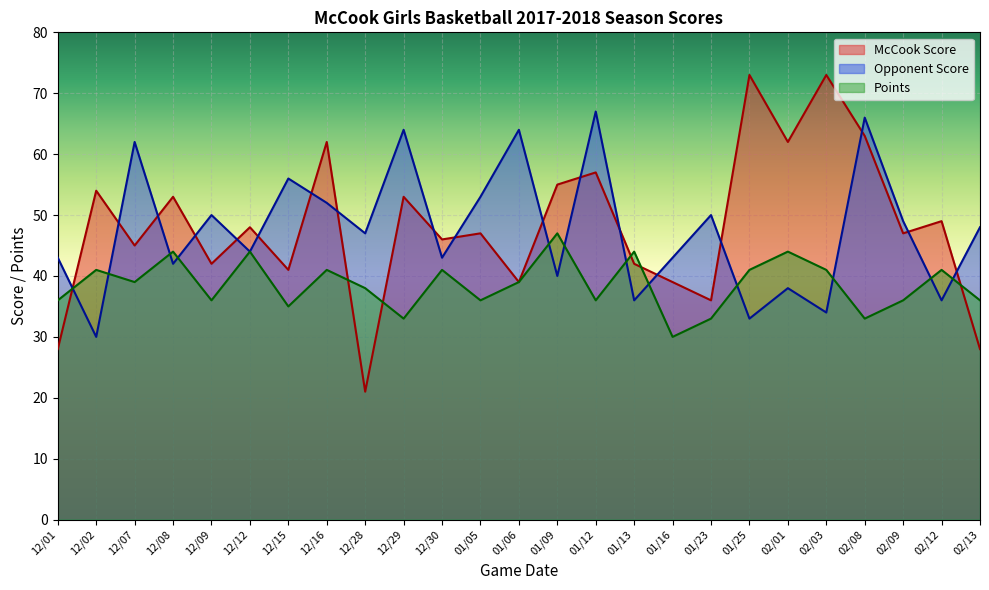

How many series are shown in this chart?

3